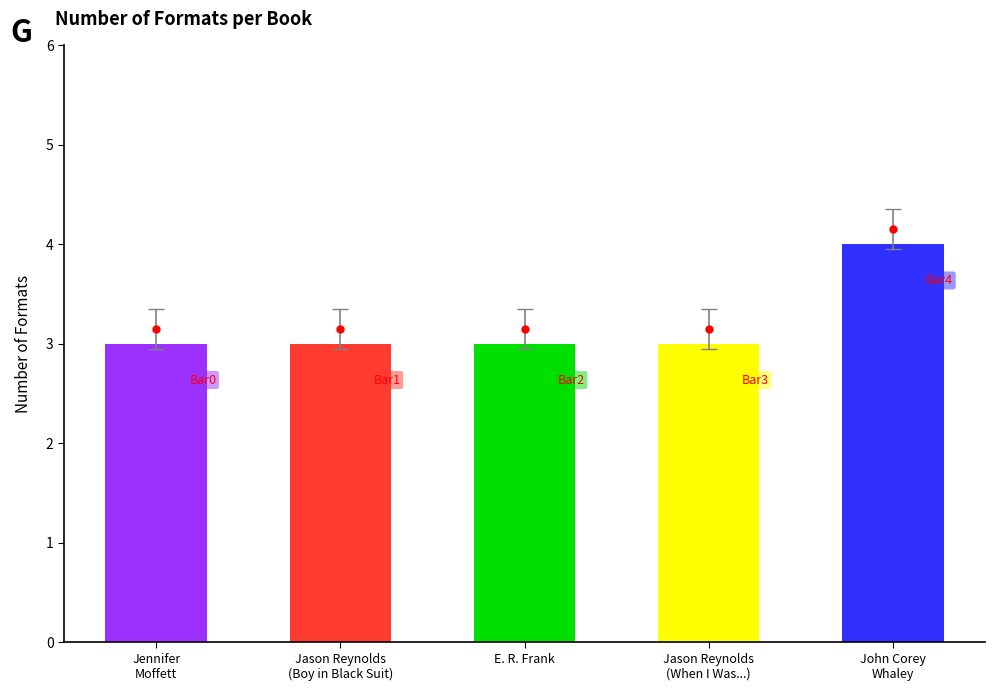

Is it true that the value at John Corey
Whaley is 6?

False